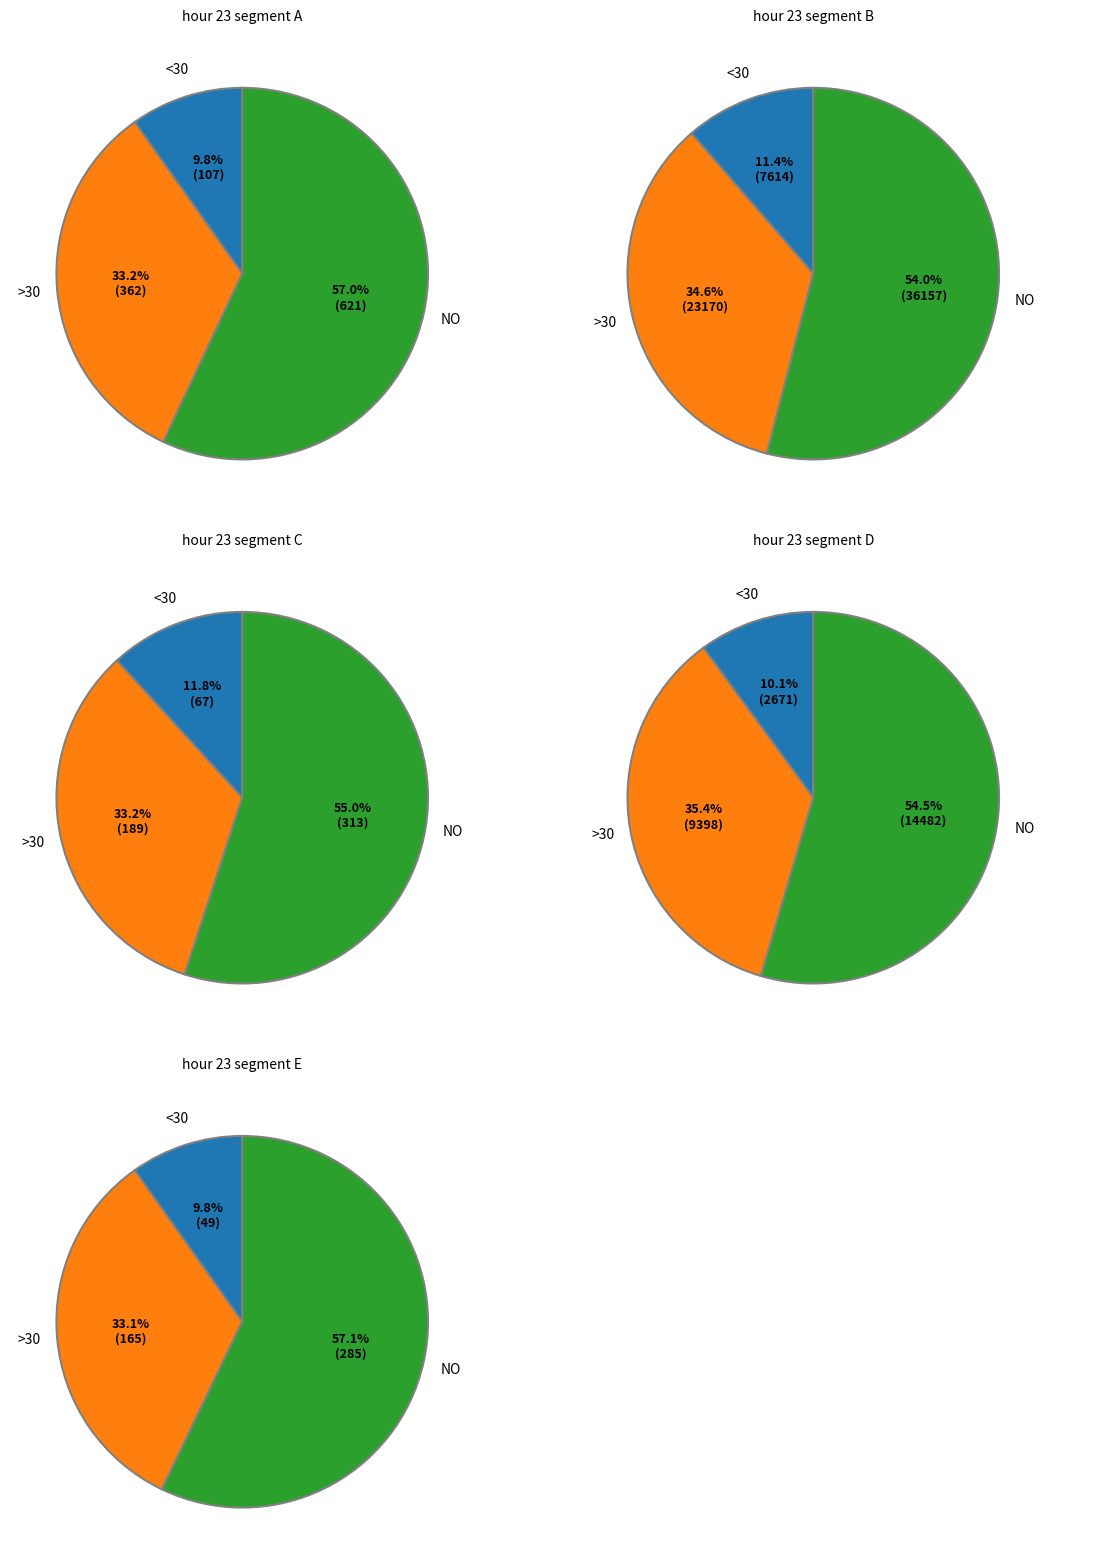

Is 5 the majority of the pie?

No